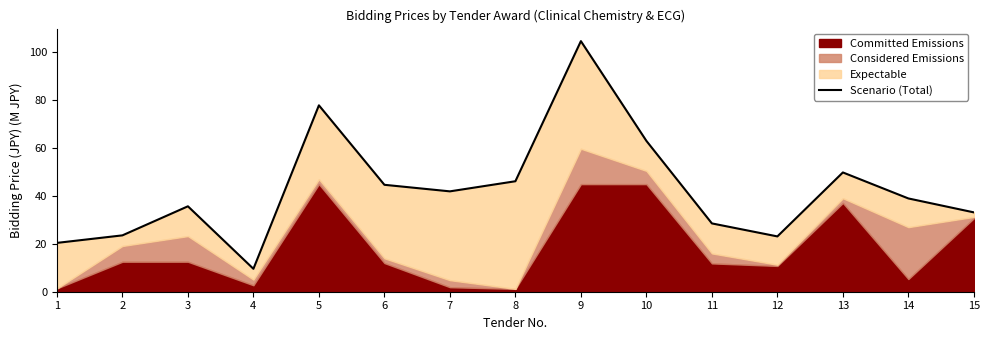

Rank the categories by value from highest to lowest.

9, 5, 10, 13, 8, 6, 7, 14, 3, 15, 11, 2, 12, 1, 4